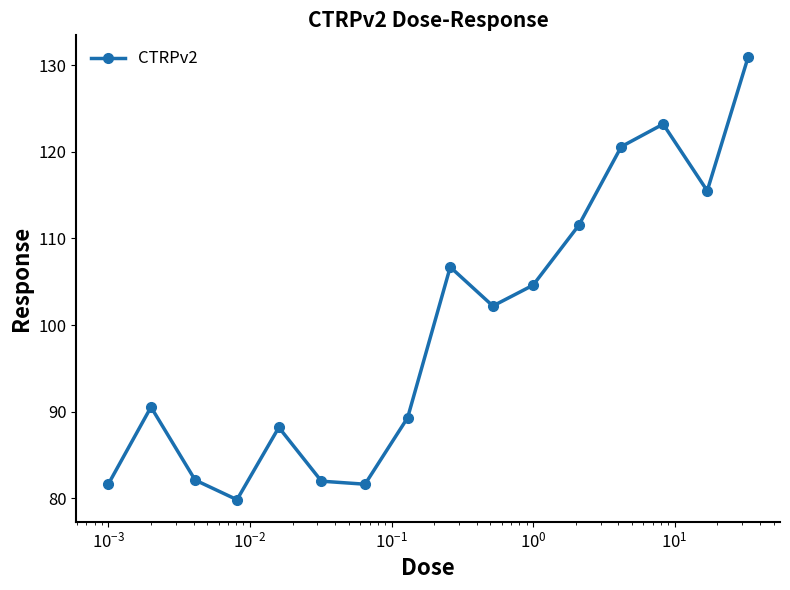

What is the difference between the second highest and second lowest values?

41.6